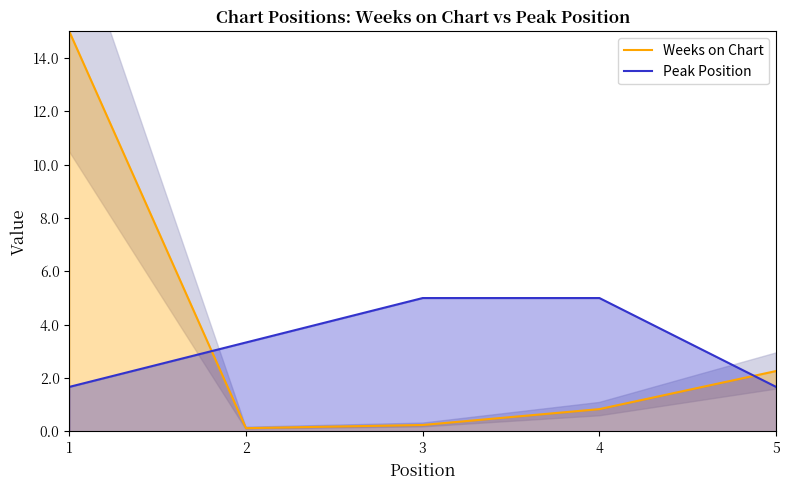

How many series are shown in this chart?

2